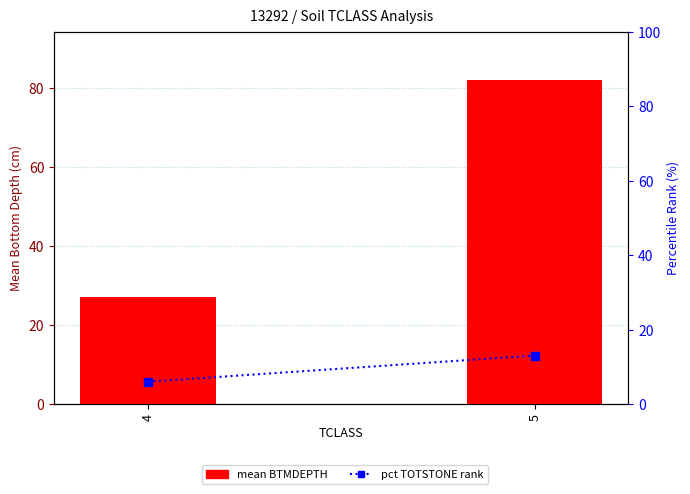

What is the minimum value shown in the chart?

6.1